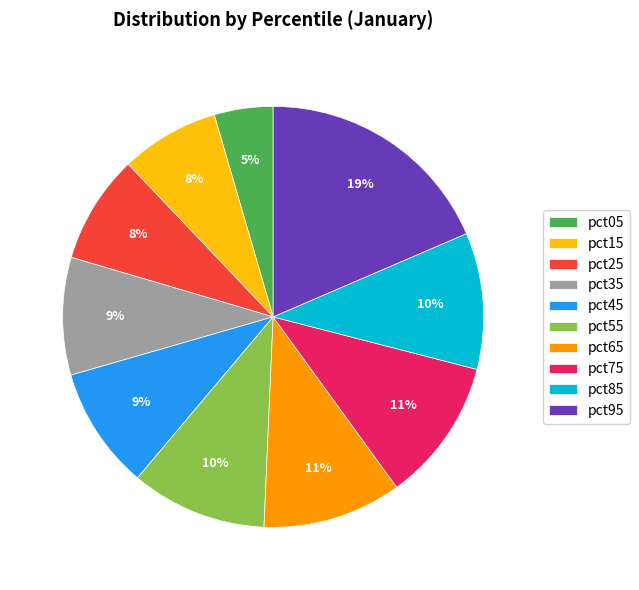

How many segments does this pie chart have?

10